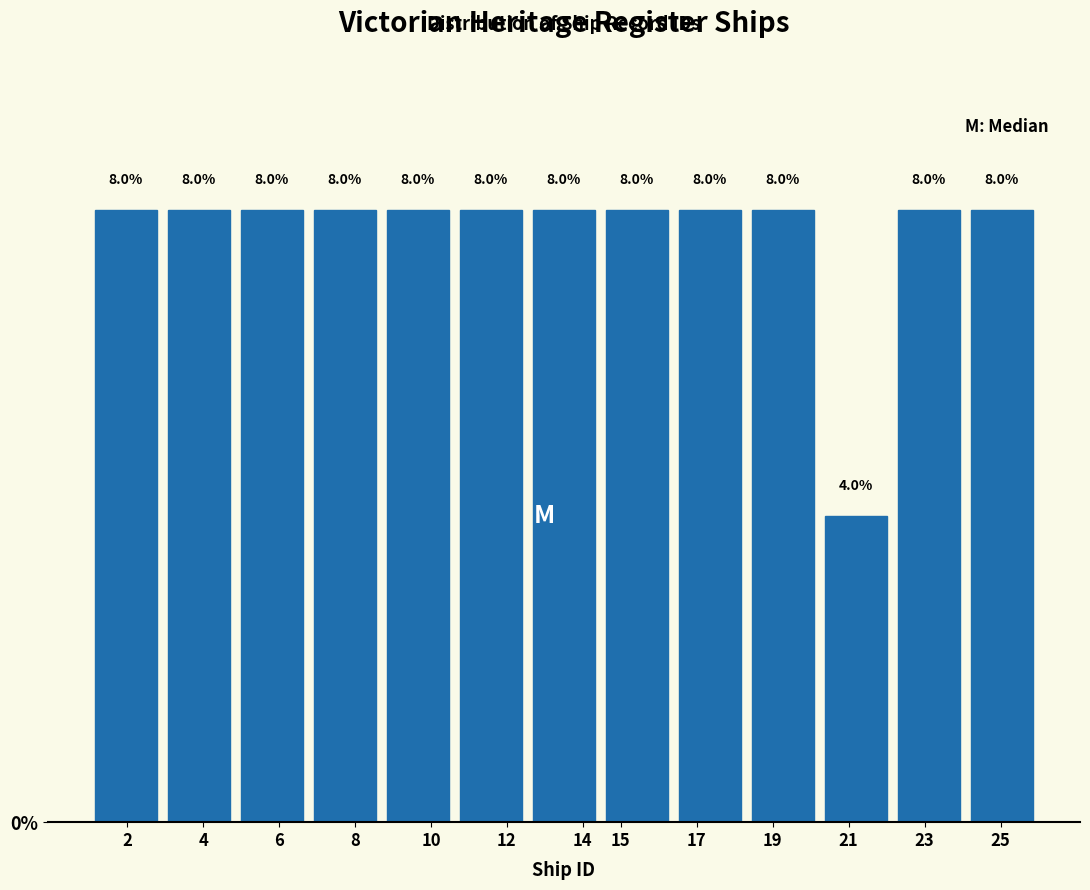

How tall is the bar that spans 20.2 to 22.2 on the x-axis? The bar edges are not printed on the chart, so give them approximately, as read against the axis.

4.0